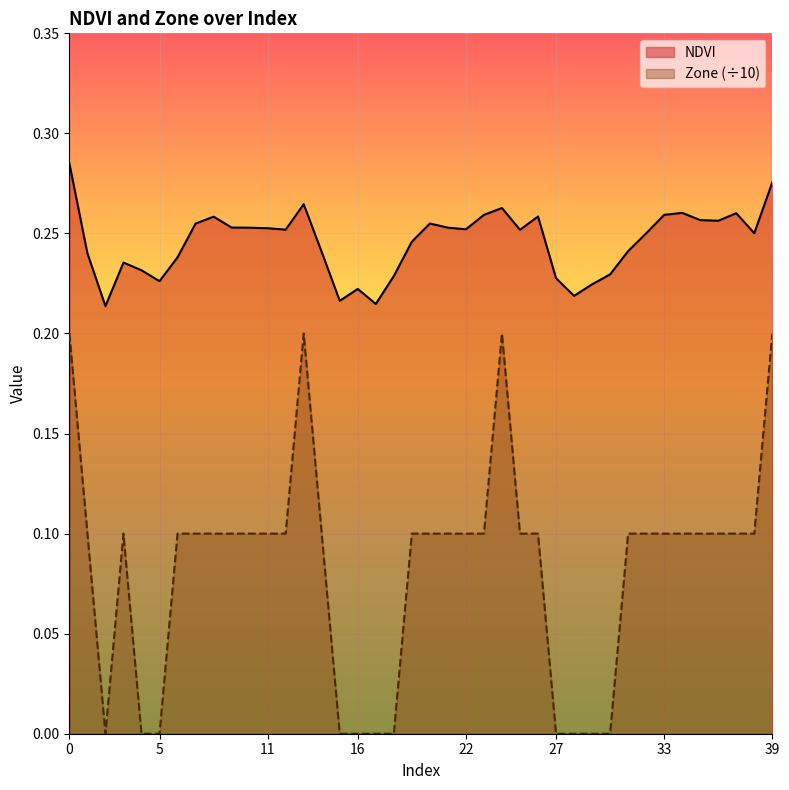

Which series has the widest spread of values?

Zone (÷10)